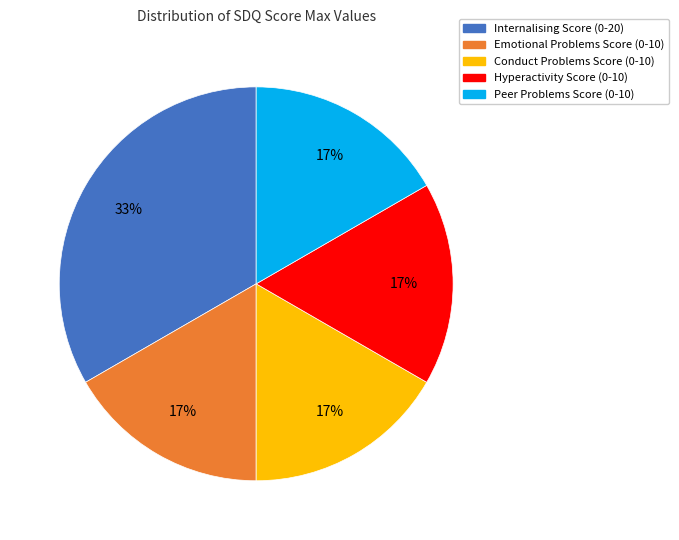

Do Hyperactivity Score (0-10) and Conduct Problems Score (0-10) together represent more than half of the pie?

No